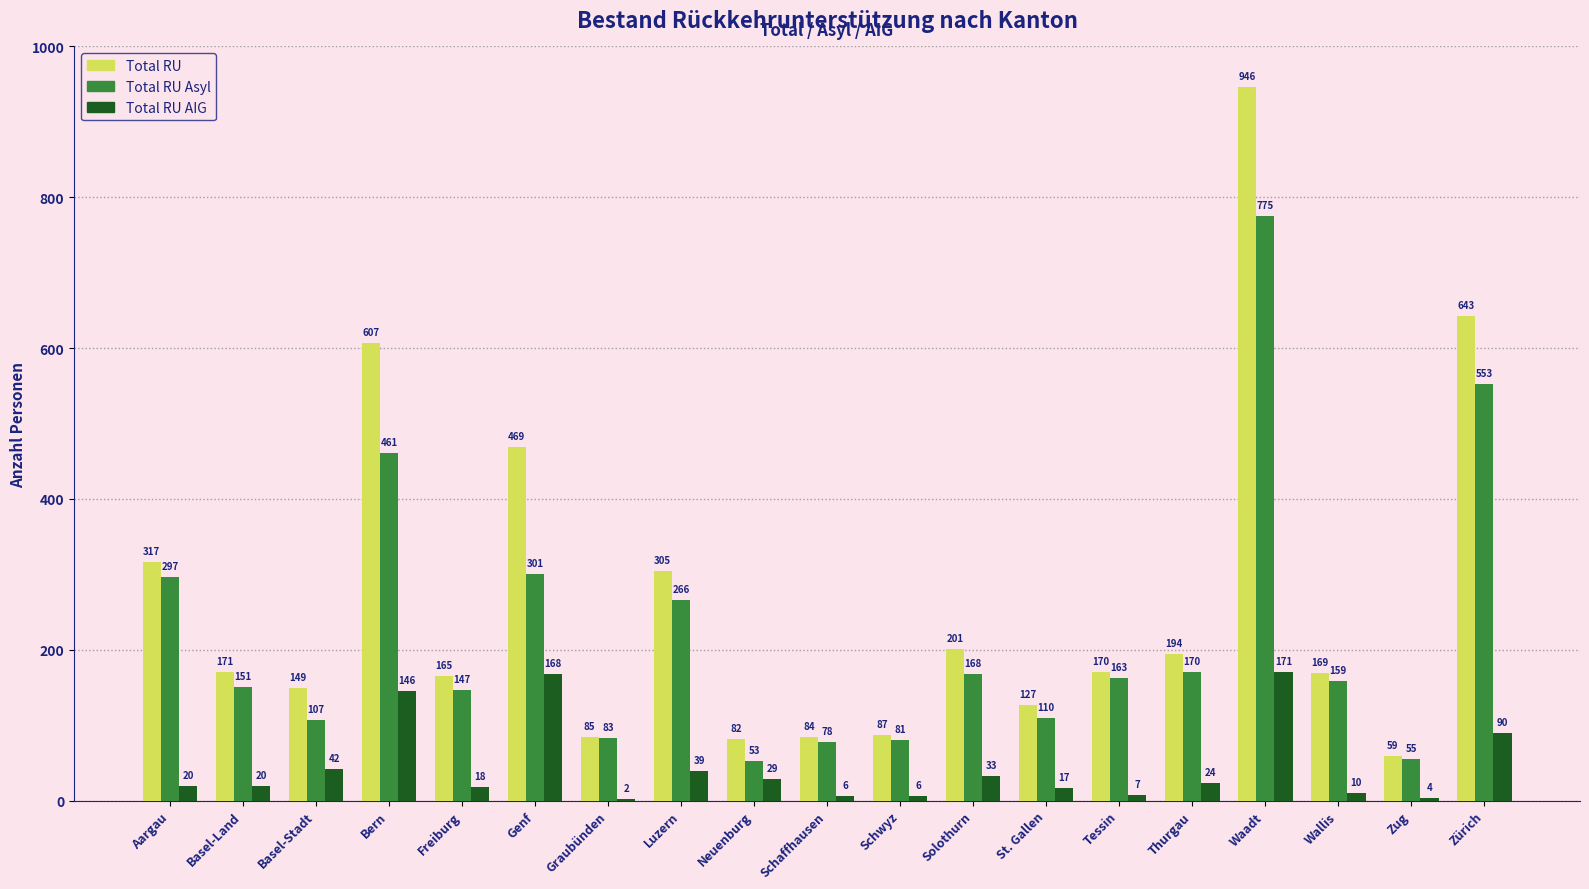

Between Luzern and Tessin, which series saw the biggest shift?

Total RU